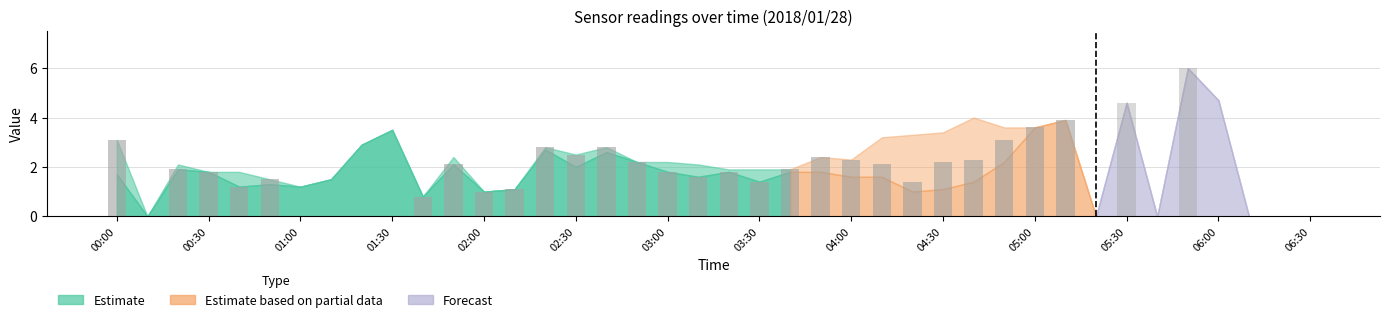

How many values are below 1?

6